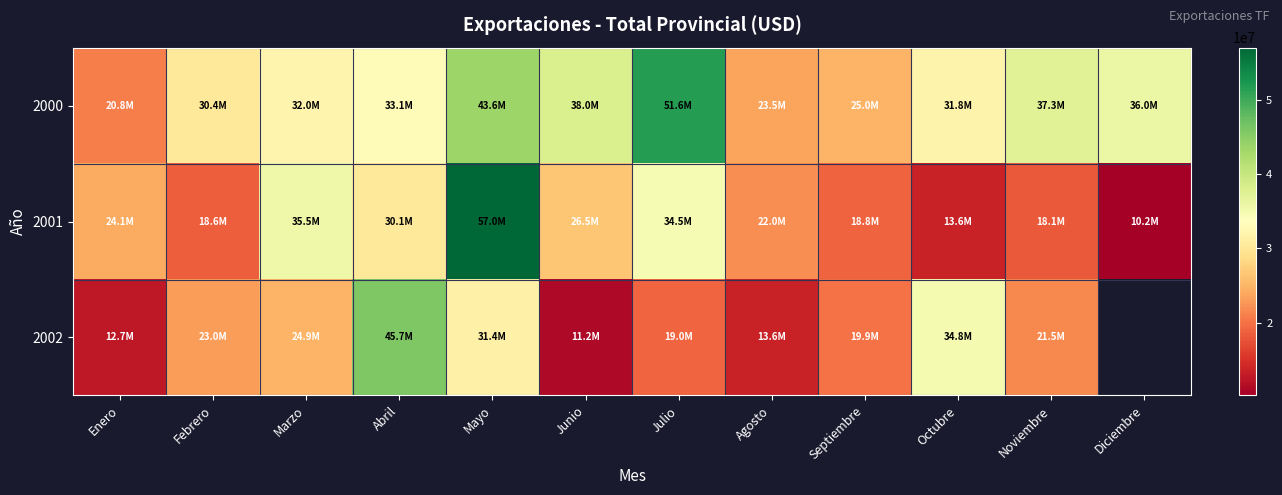

Rank the series at Mayo from highest to lowest value.

2001, 2000, 2002